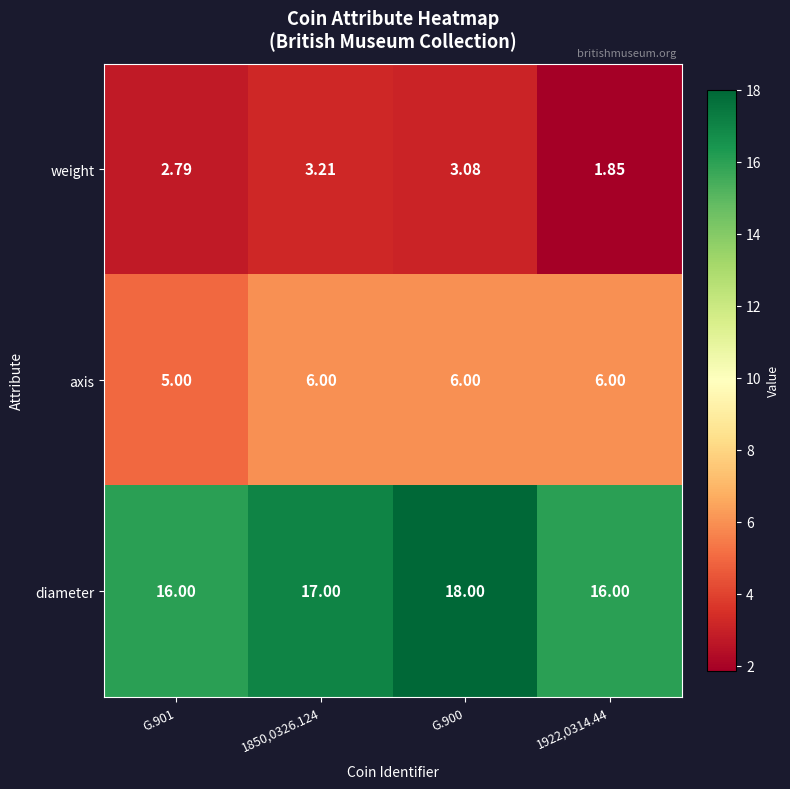

What is the maximum value shown in the chart?

18.0